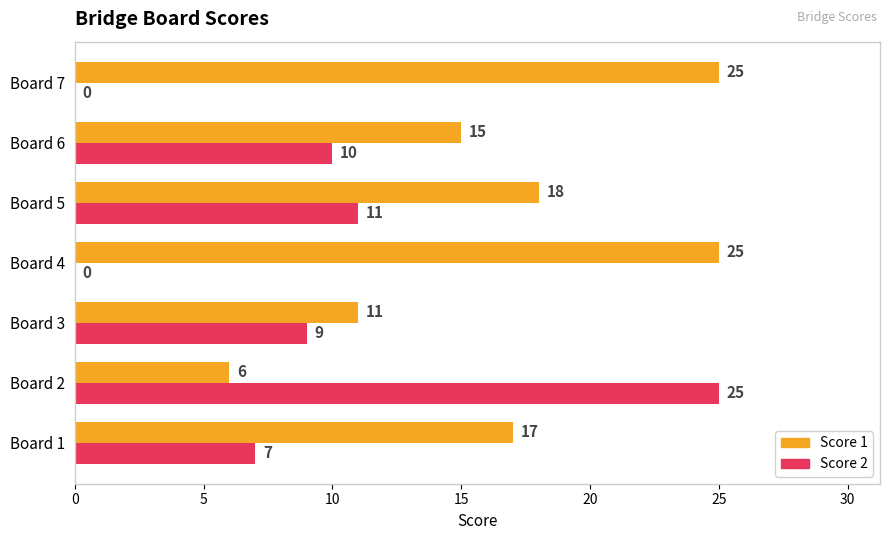

What value does the Score 2 series have at Board 5, to the nearest 5?

10